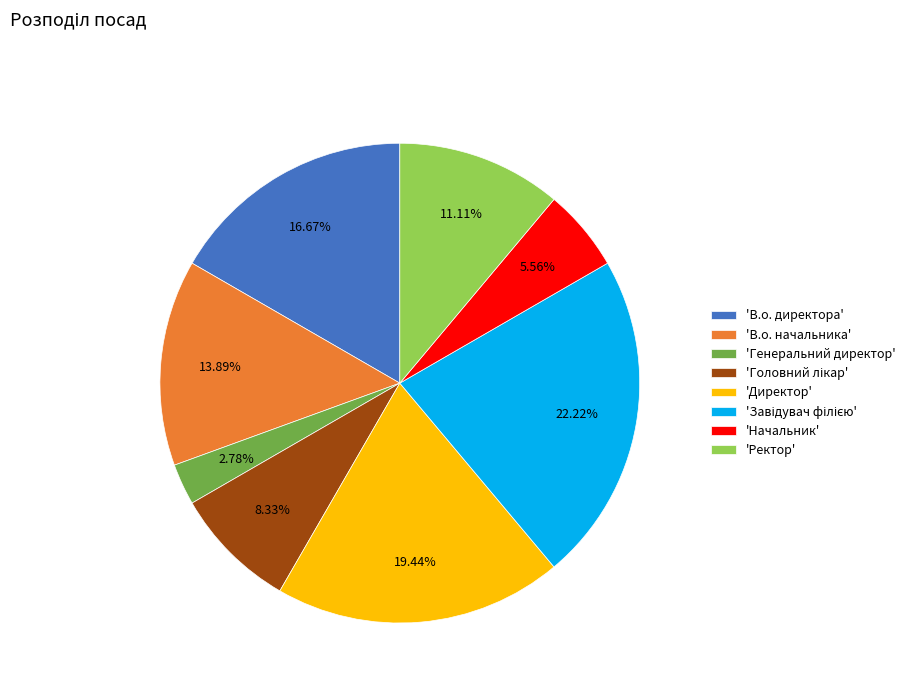

How many segments does this pie chart have?

8